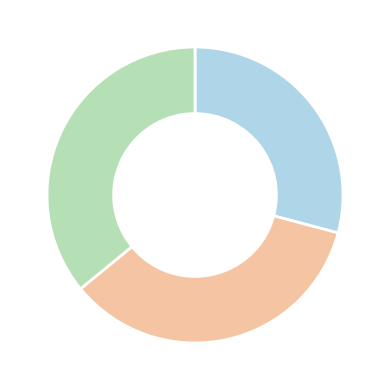

Is there any slice that represents more than half of the pie?

No